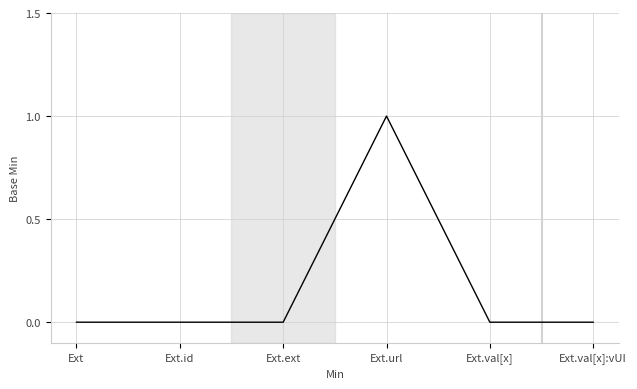

True or false: there are more than 0 points higher than both neighbors.

True